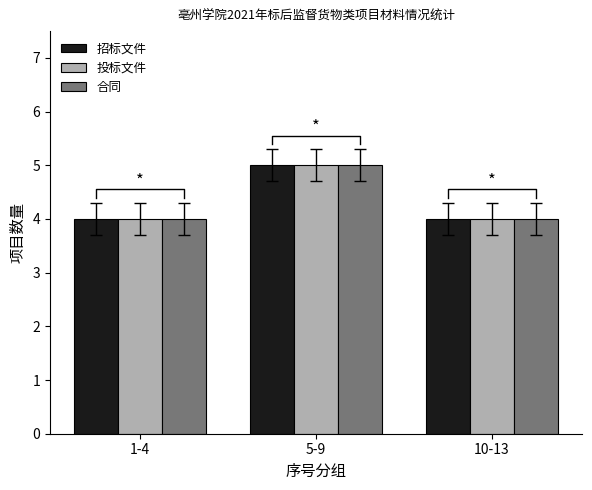

Which series has the largest total across all categories?

招标文件